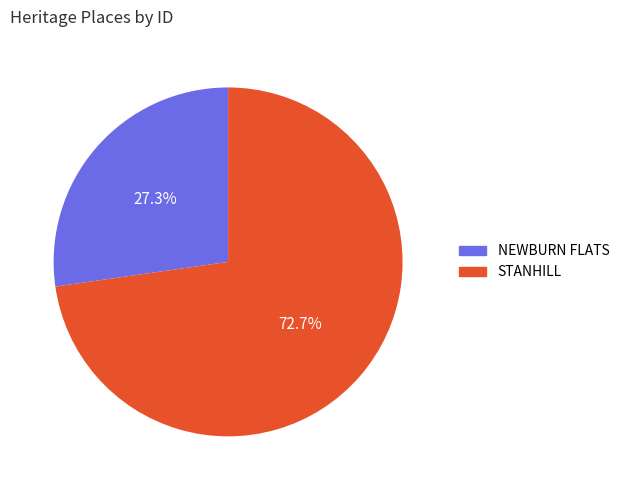

How many segments does this pie chart have?

2